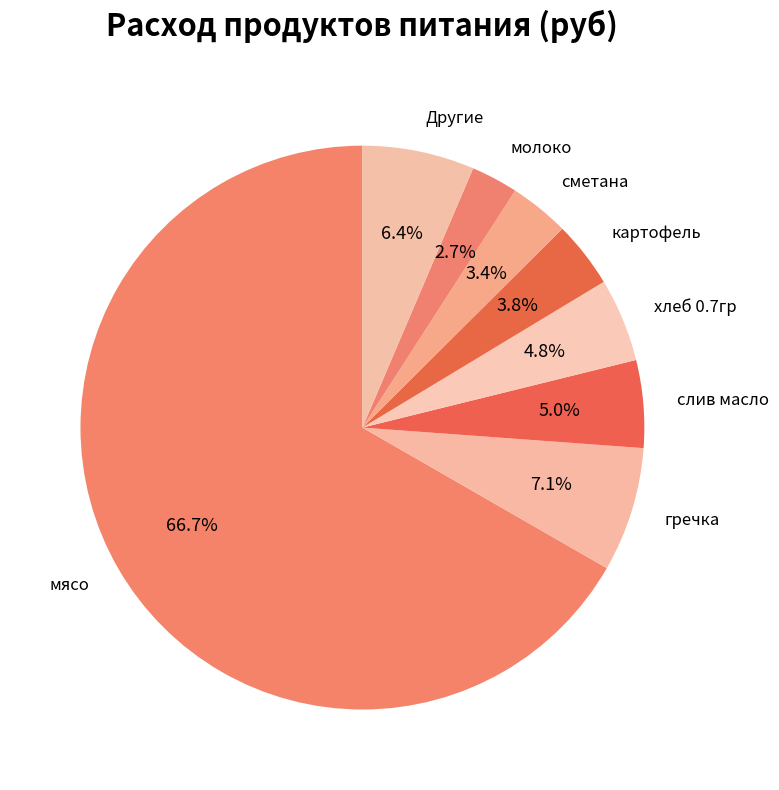

How many slices are in this pie chart?

8